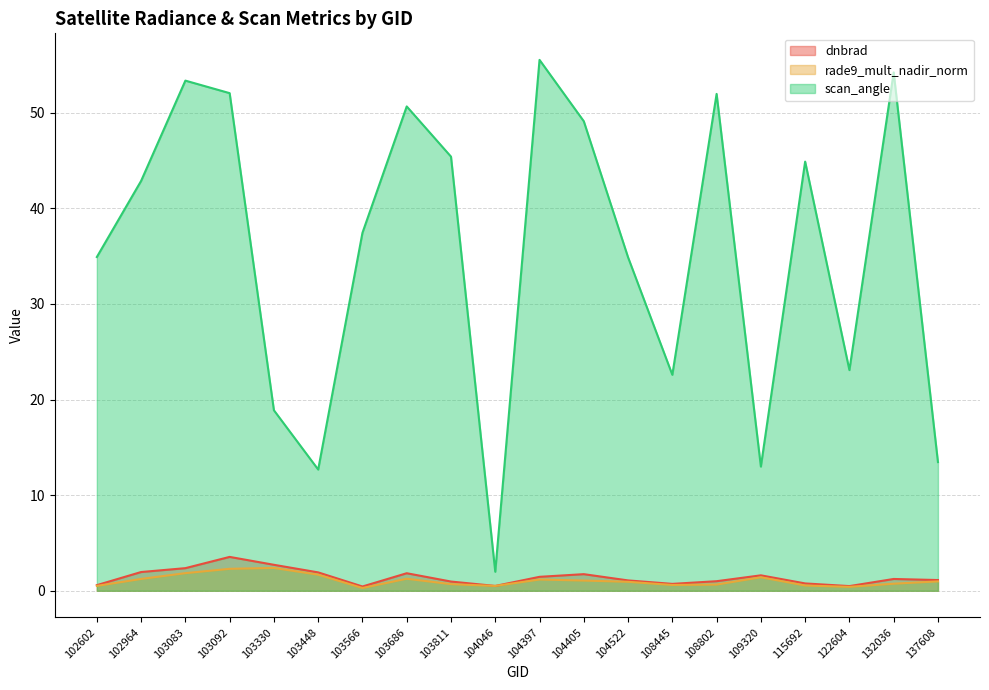

Is it true that rade9_mult_nadir_norm equals 0.8 at 104046?

False